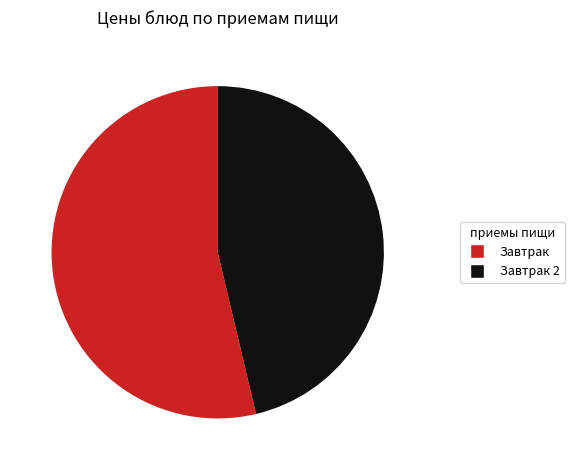

Do Завтрак and Завтрак 2 together represent more than half of the pie?

Yes